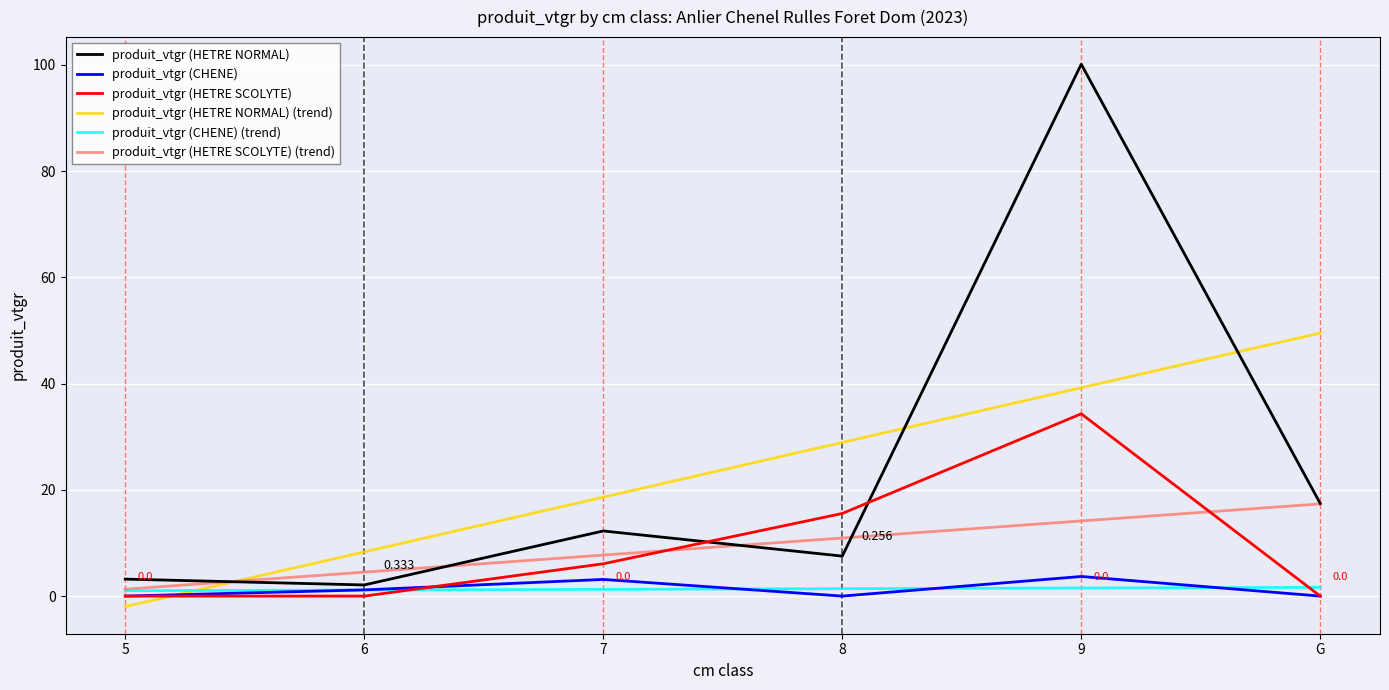

What is the spread (max minus min) of values at 7?

17.4